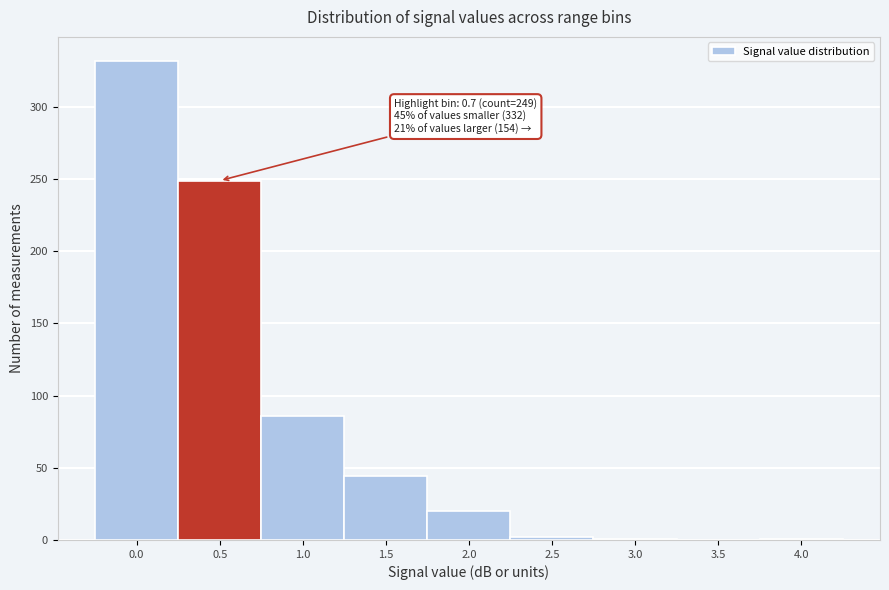

True or false: the data shows 478 at 0.0.

False